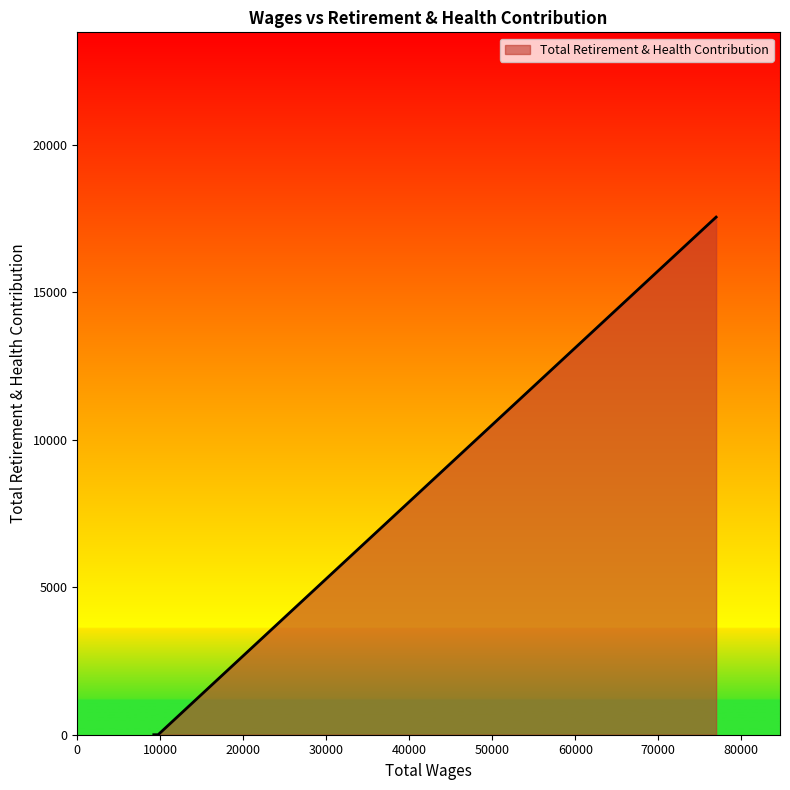

What is the difference between the maximum and second lowest values?

17557